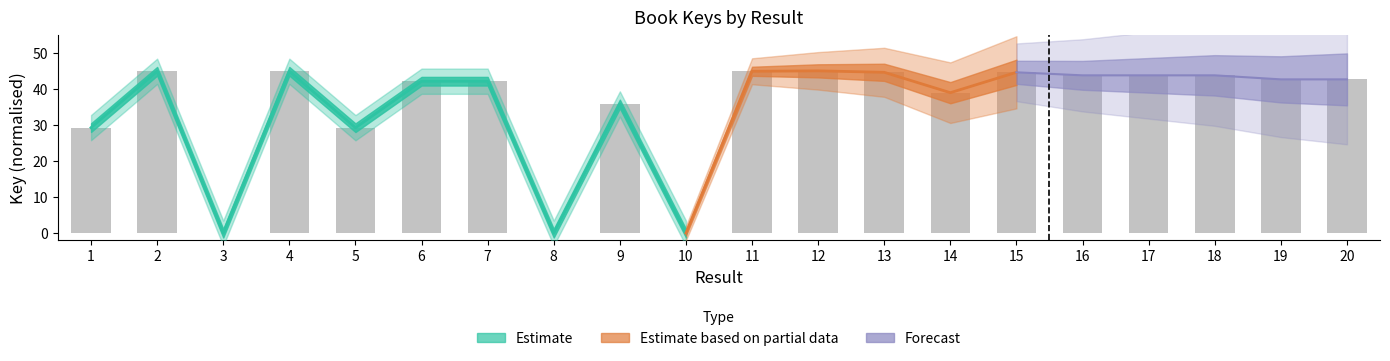

What is the sum of the values at 19 and 17?

86.4